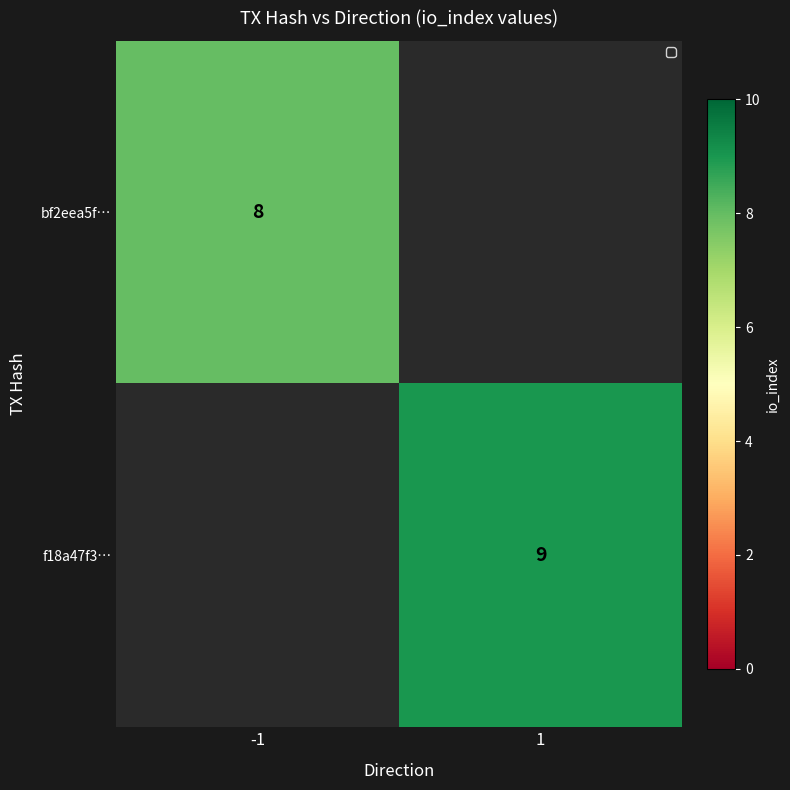

The f18a47f3… series shows 12 at 1. True or false?

False